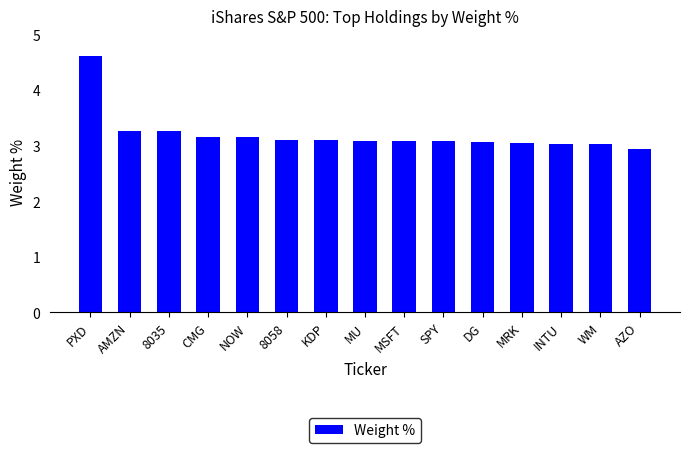

What is the label of the 15th bar from the right?

PXD